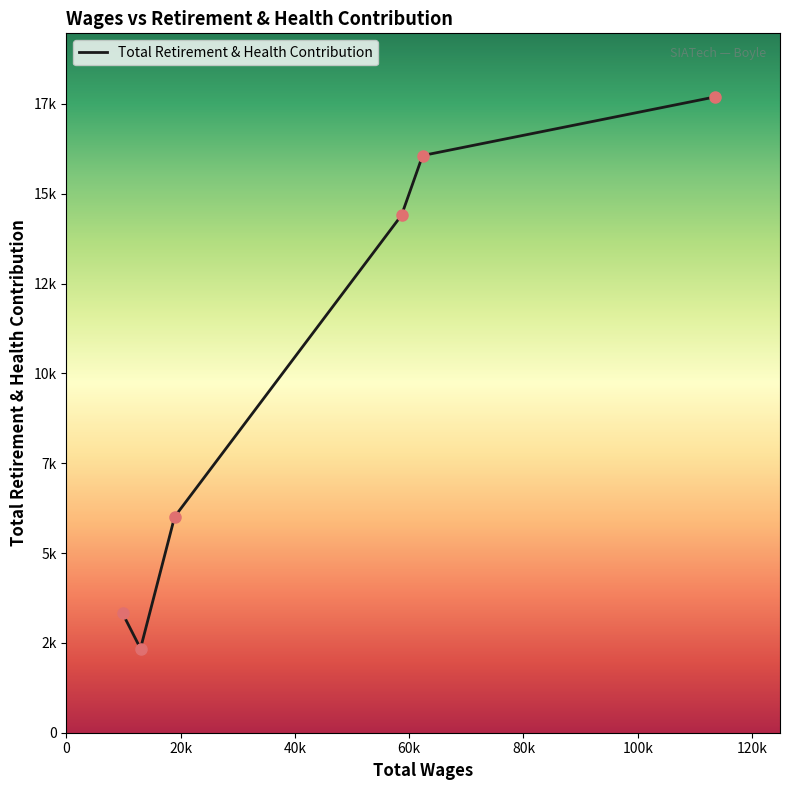

Does the chart have visible grid lines?

No